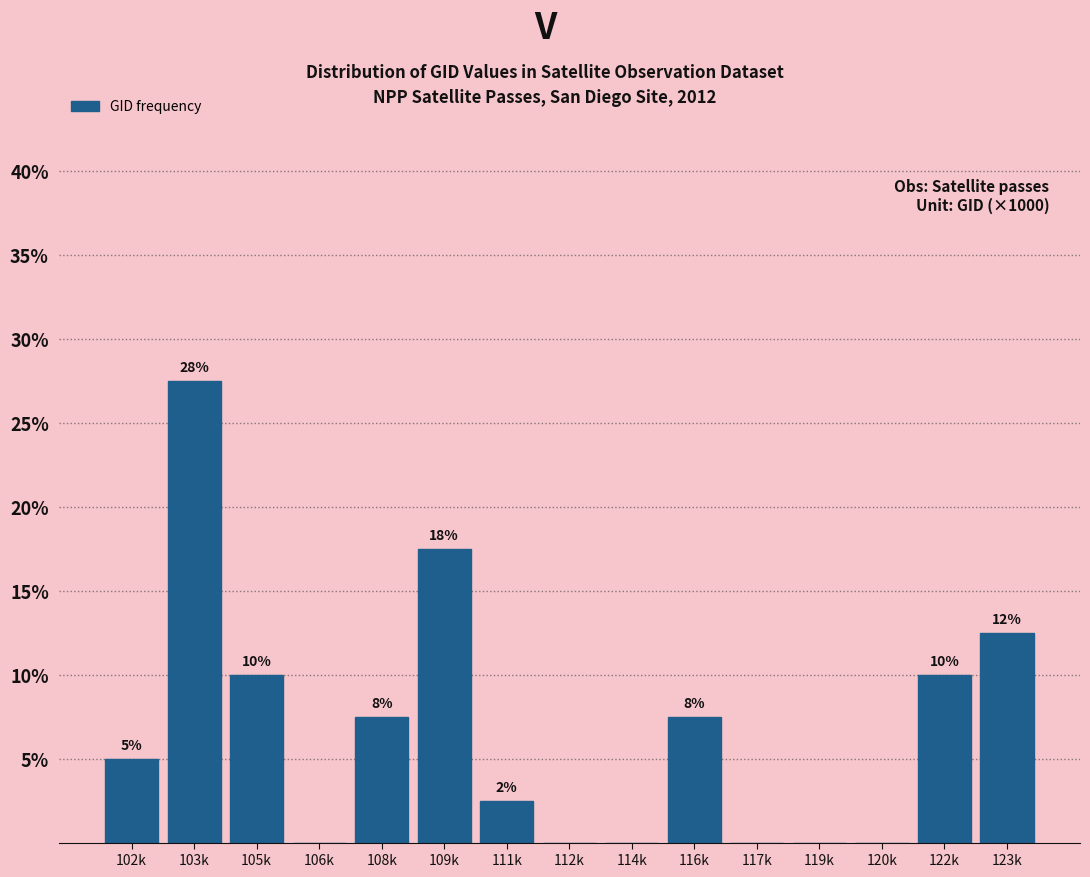

Are the bars horizontal?

No